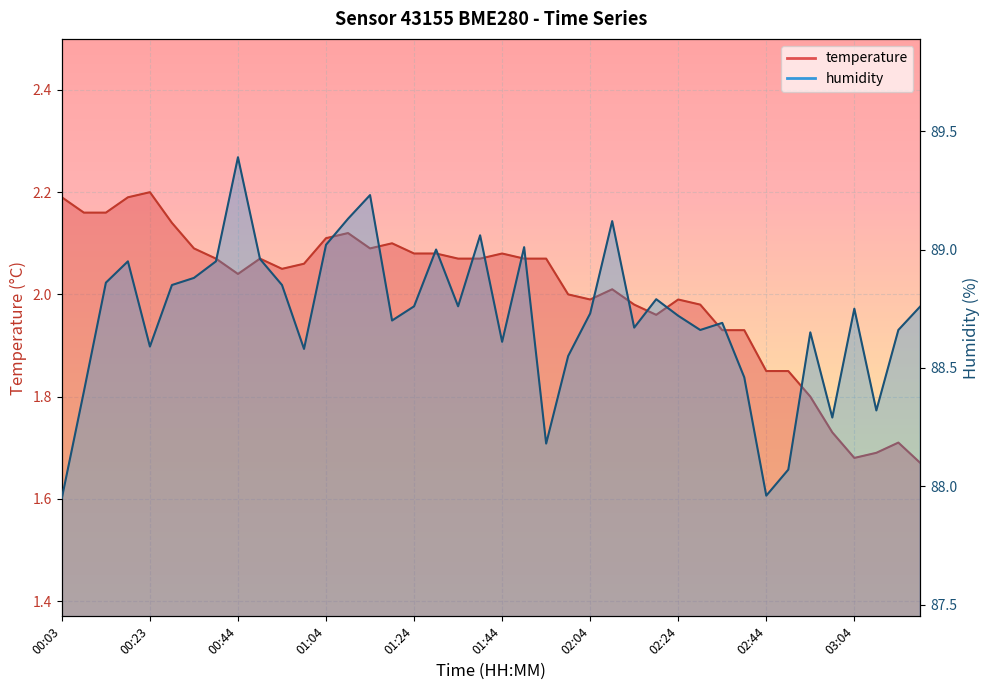

Which series changed the most between 00:18 and 02:54?

temperature